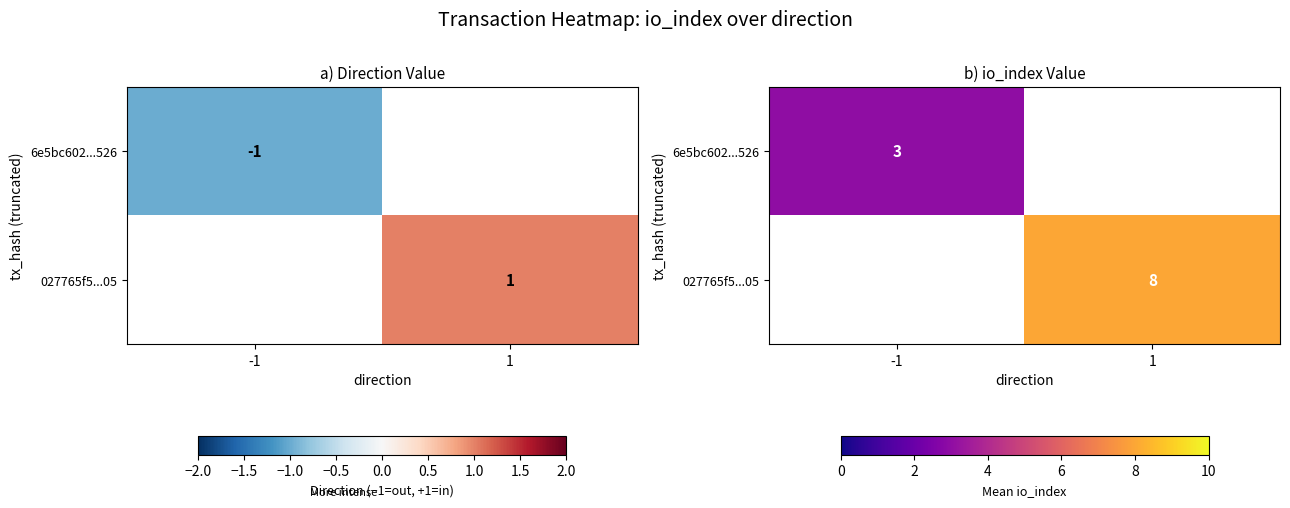

Rank the series by their average value, from lowest to highest.

6e5bc602...526, 027765f5...05